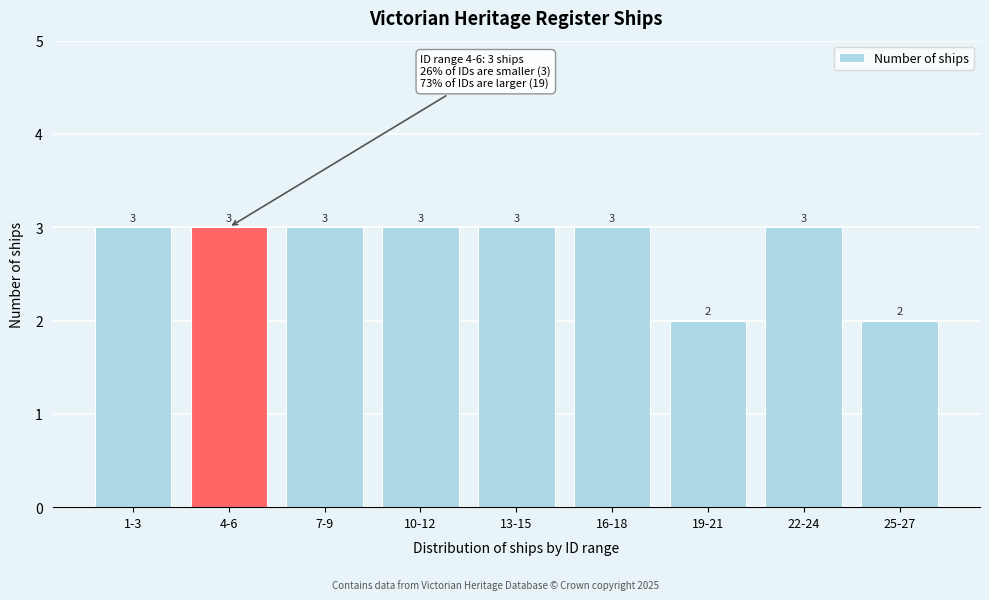

Reading right to left, extract all data points from this chart.

25-27=2	22-24=3	19-21=2	16-18=3	13-15=3	10-12=3	7-9=3	4-6=3	1-3=3